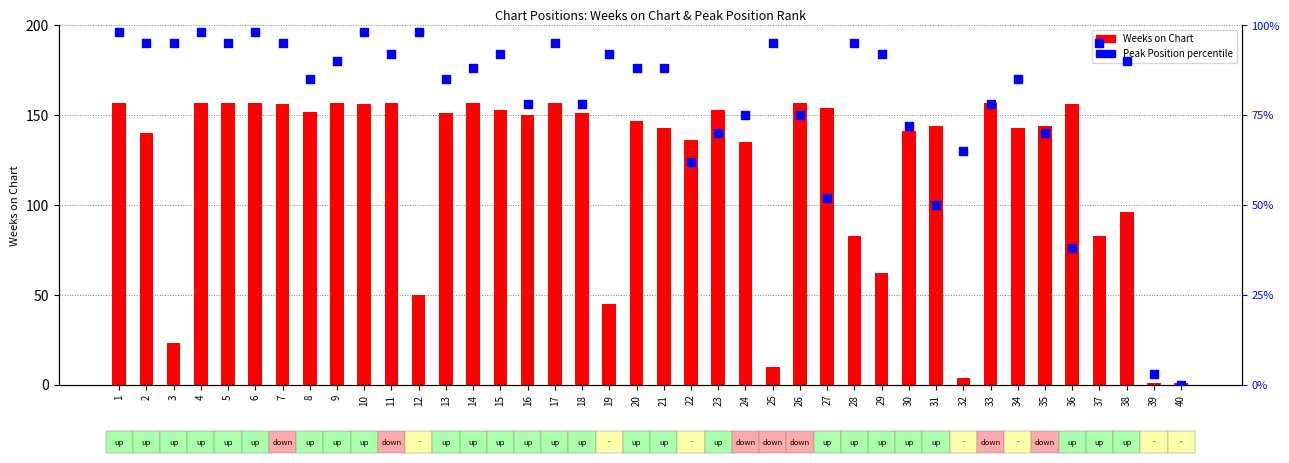

Which series has the largest Y range (max minus min)?

Weeks on Chart